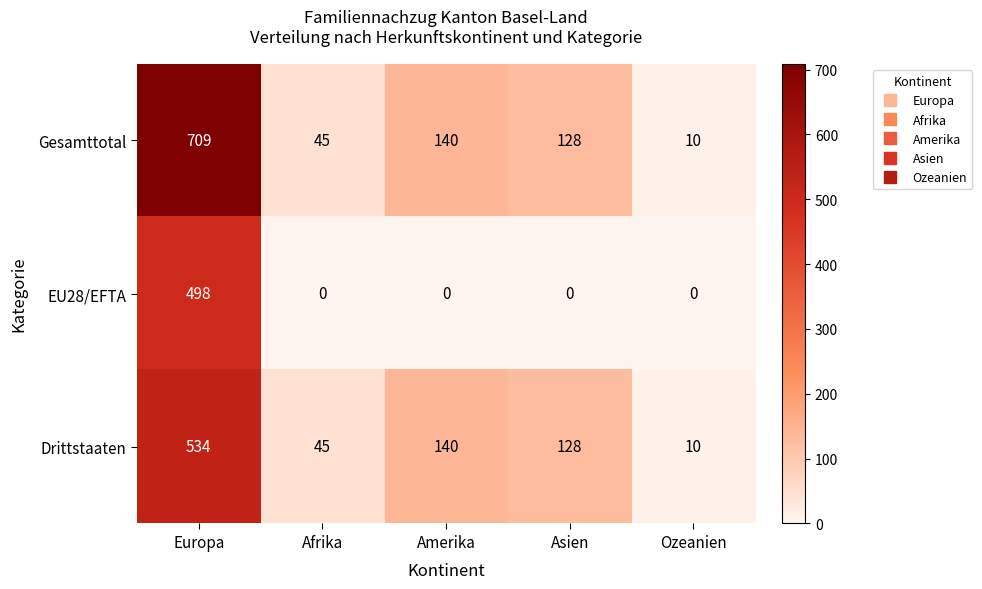

List the series in order of their peak value, lowest first.

EU28/EFTA, Drittstaaten, Gesamttotal